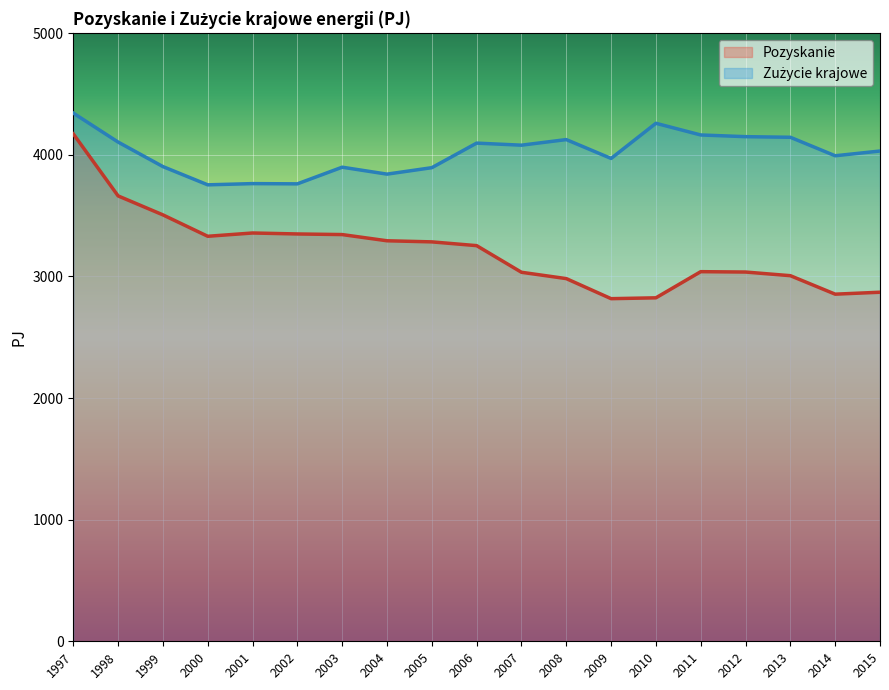

The value of Zużycie krajowe at 2007 is 6251.3. True or false?

False